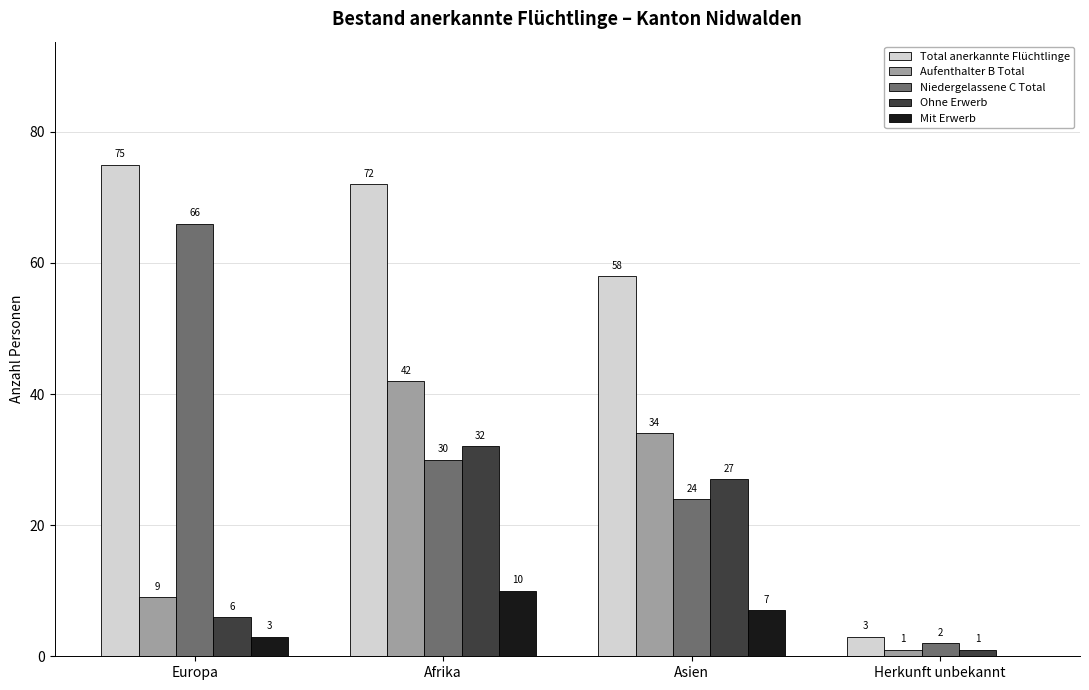

Which series has the largest total across all categories?

Total anerkannte Flüchtlinge